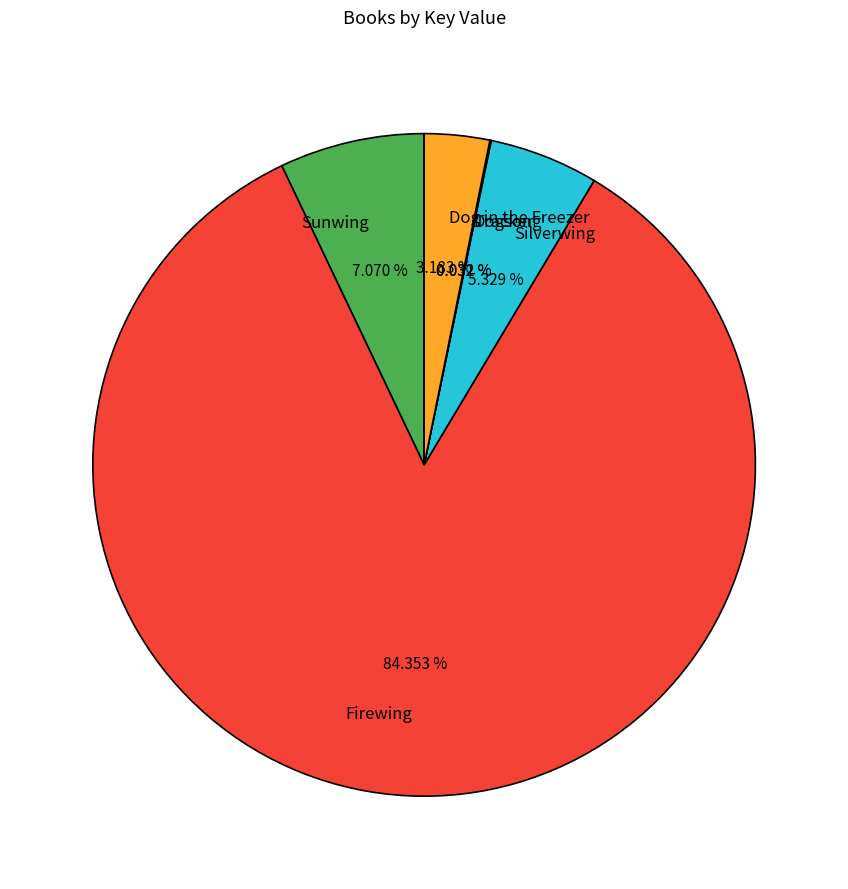

Which slice is the largest?

Firewing